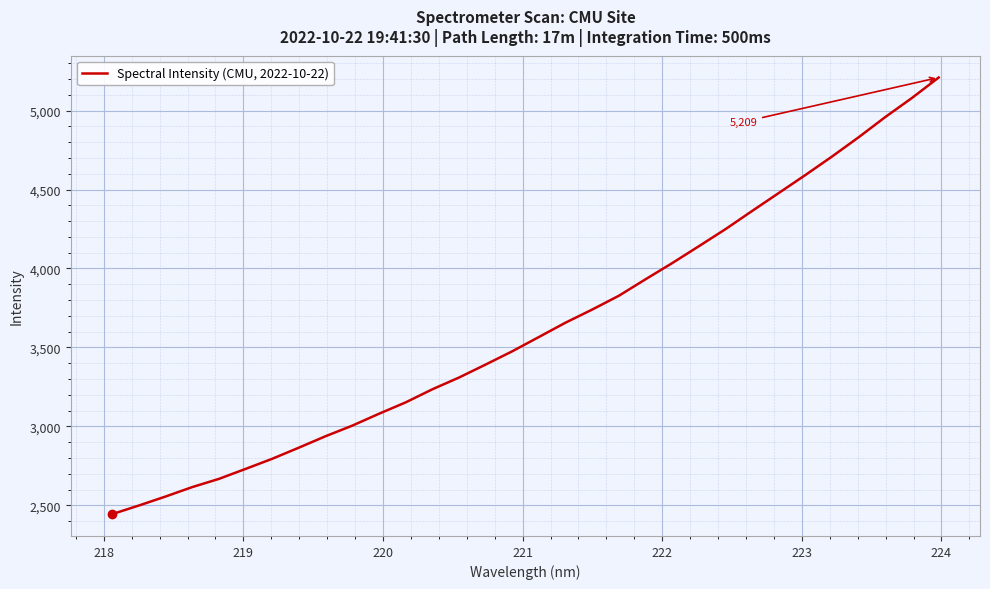

What is the difference between the maximum and minimum values?

2765.4